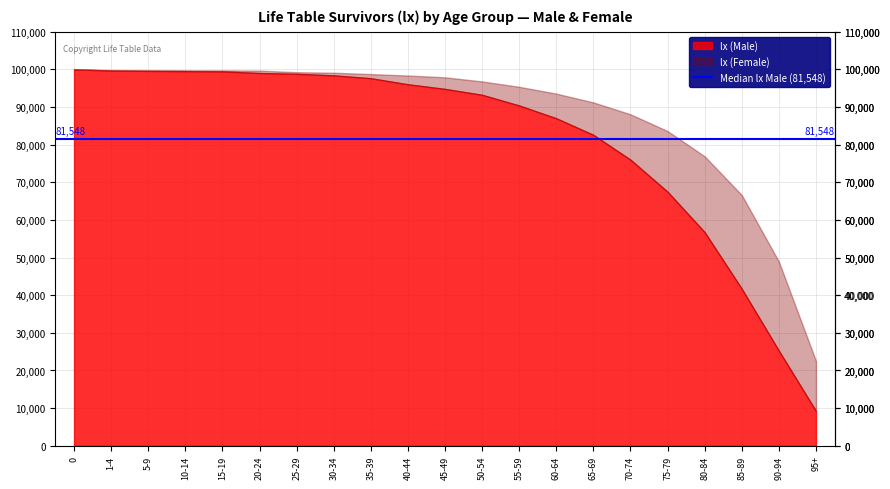

At 30-34, list the series in order from smallest to largest.

lx (Male), lx (Female)